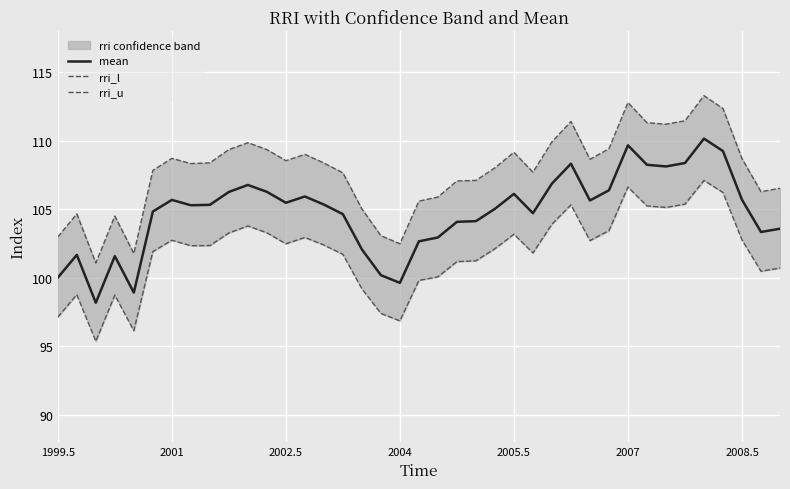

True or false: rri_l has more than 0 interior local peaks.

True